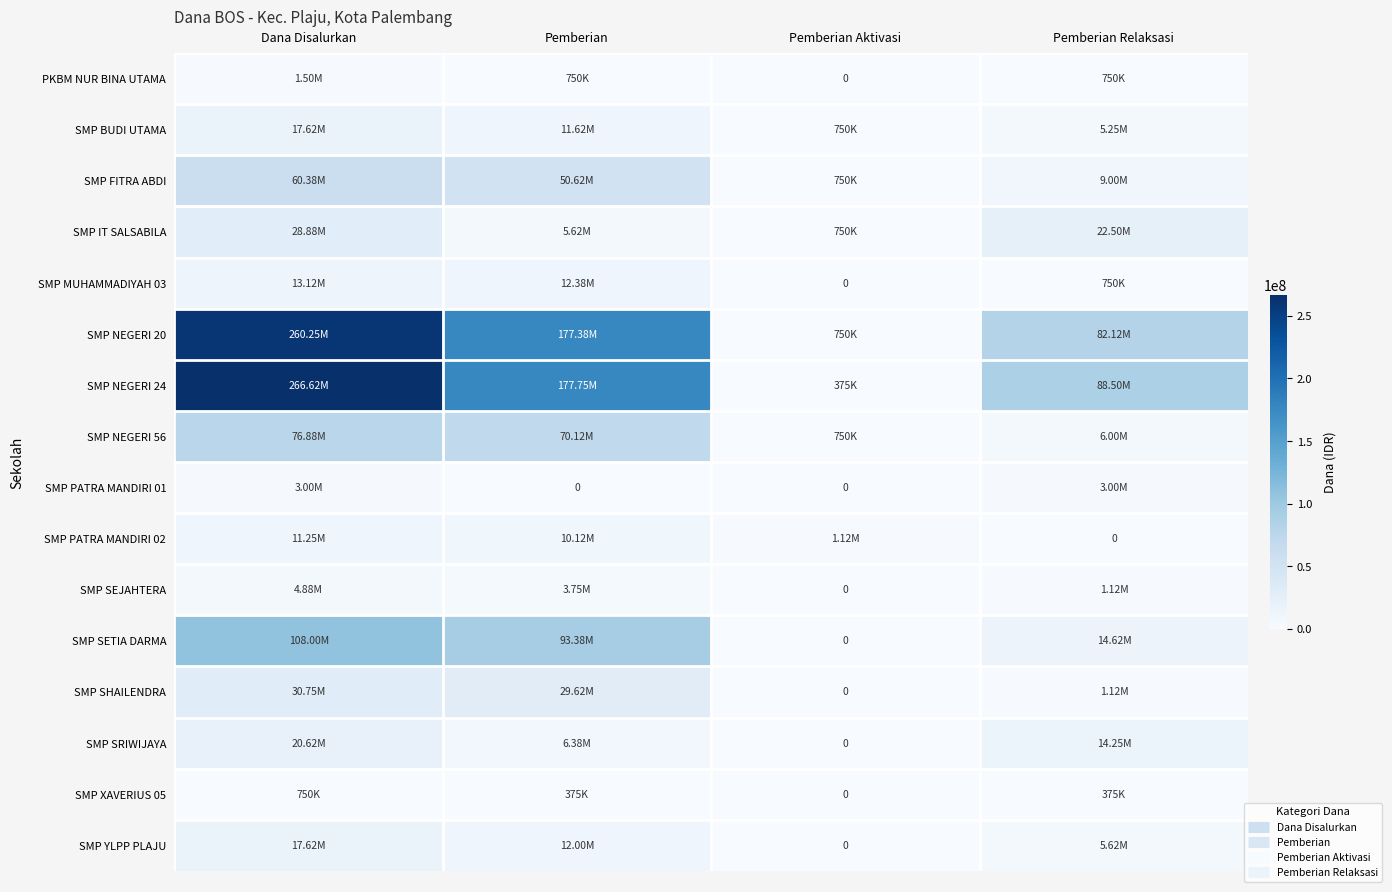

What is the average value of the SMP NEGERI 20 series?

130125000